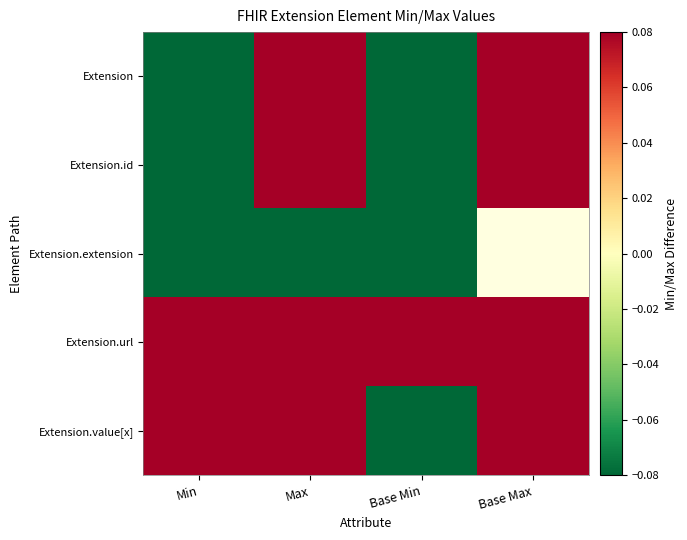

Which category has the lowest value in the Extension.value[x] series?

Base Min